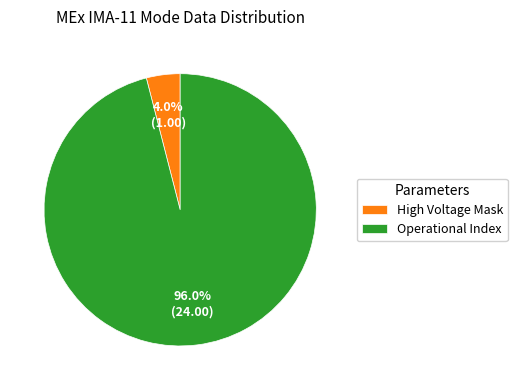

Count the number of slices in the pie.

2